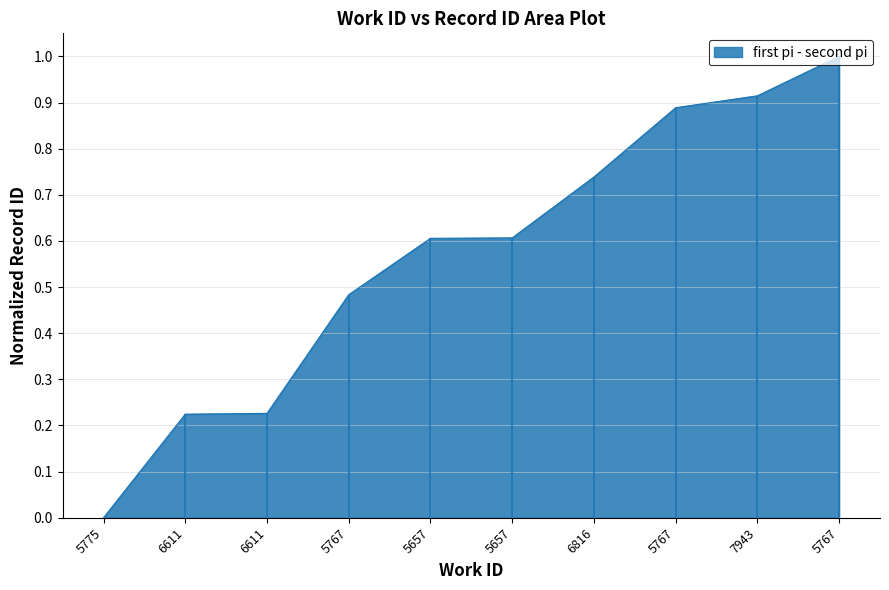

How many values exceed 0?

9